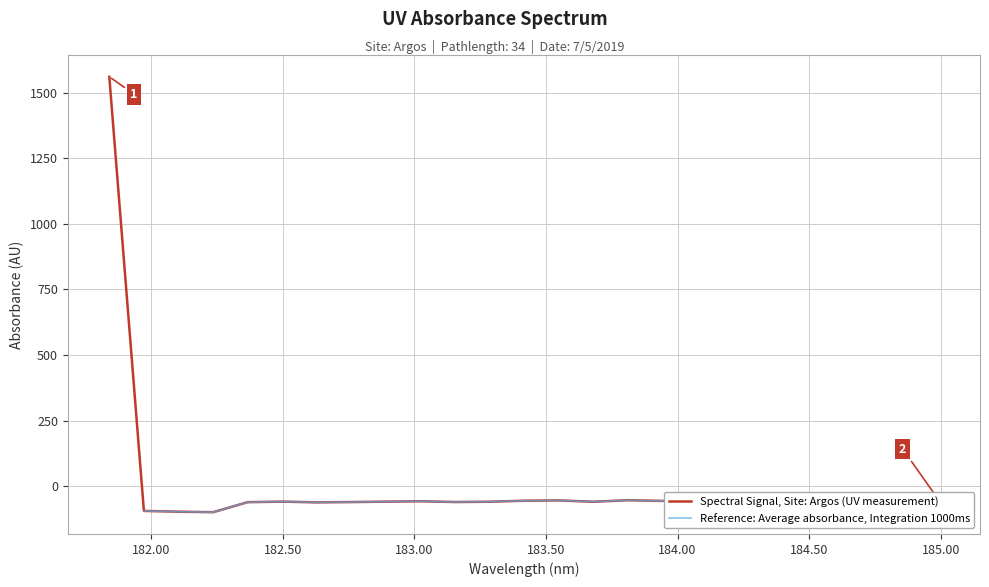

What is the label of the 17th point from the right?

182.8925964608